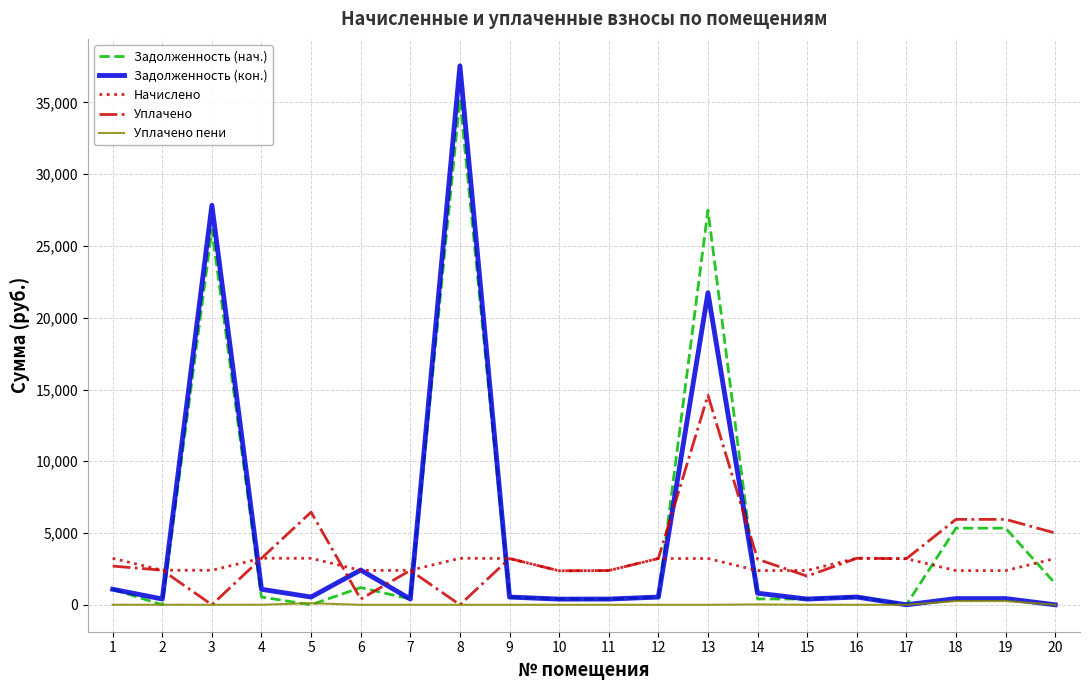

Which series ends up on top after the final intersection of Уплачено пени and Задолженность (нач.)?

Задолженность (нач.)